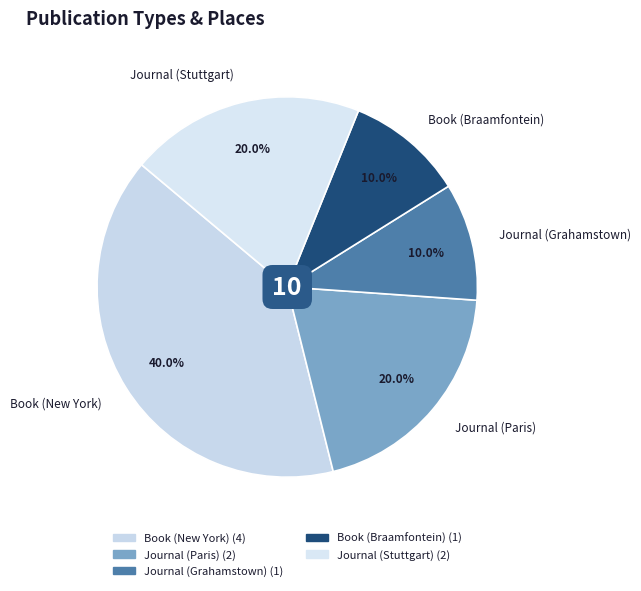

How many slices are in this pie chart?

5